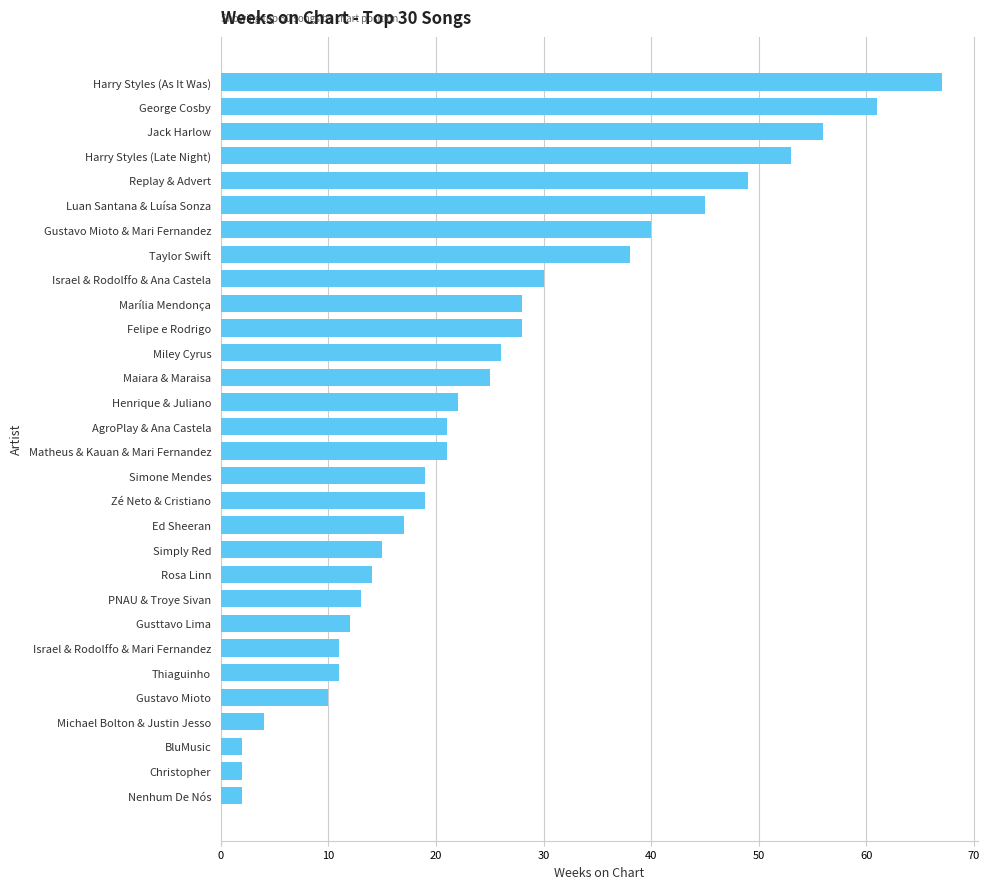

Which has a higher value, Nenhum De Nós or Israel & Rodolffo & Mari Fernandez?

Israel & Rodolffo & Mari Fernandez